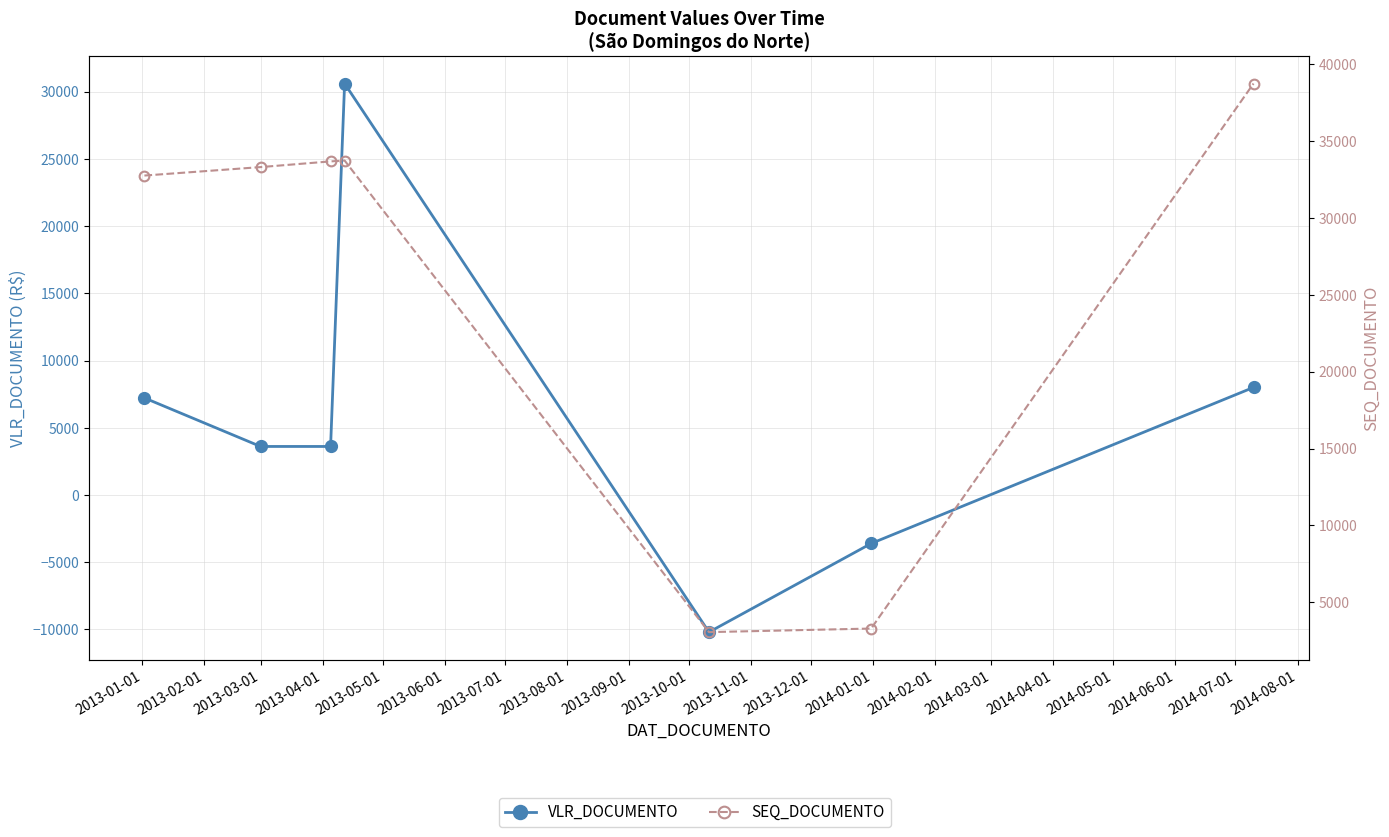

True or false: VLR_DOCUMENTO has a value of -5362.3 at 2013-06-01.

False